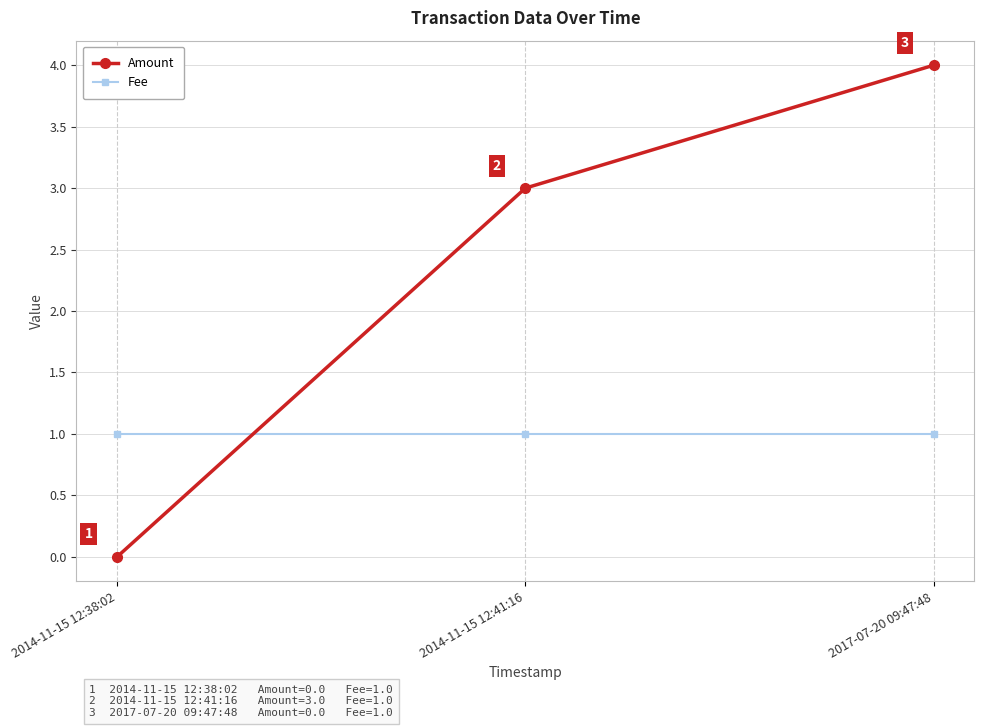

Reading left to right, what are all the values shown in this chart?

Amount: 0	3	4
Fee: 1	1	1